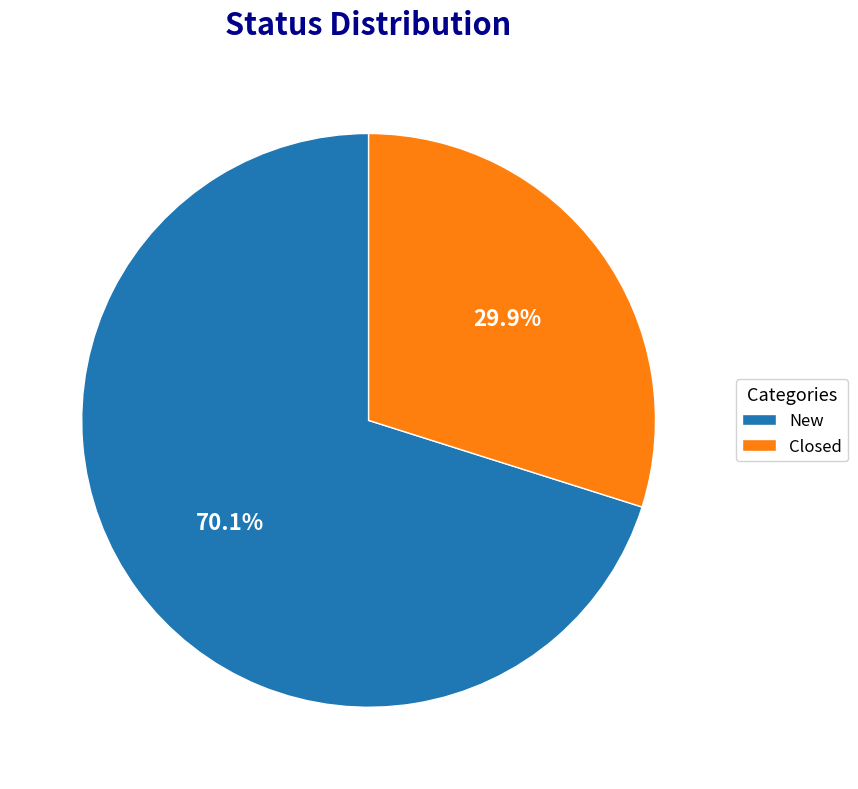

Which category has the smallest portion of the pie?

Closed